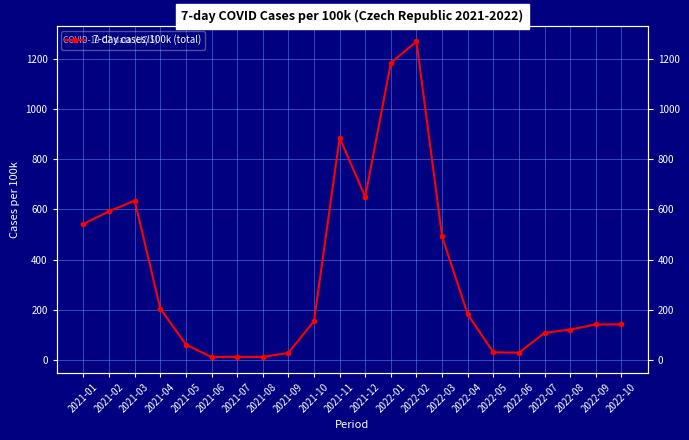

Where is the first local minimum?

2021-06